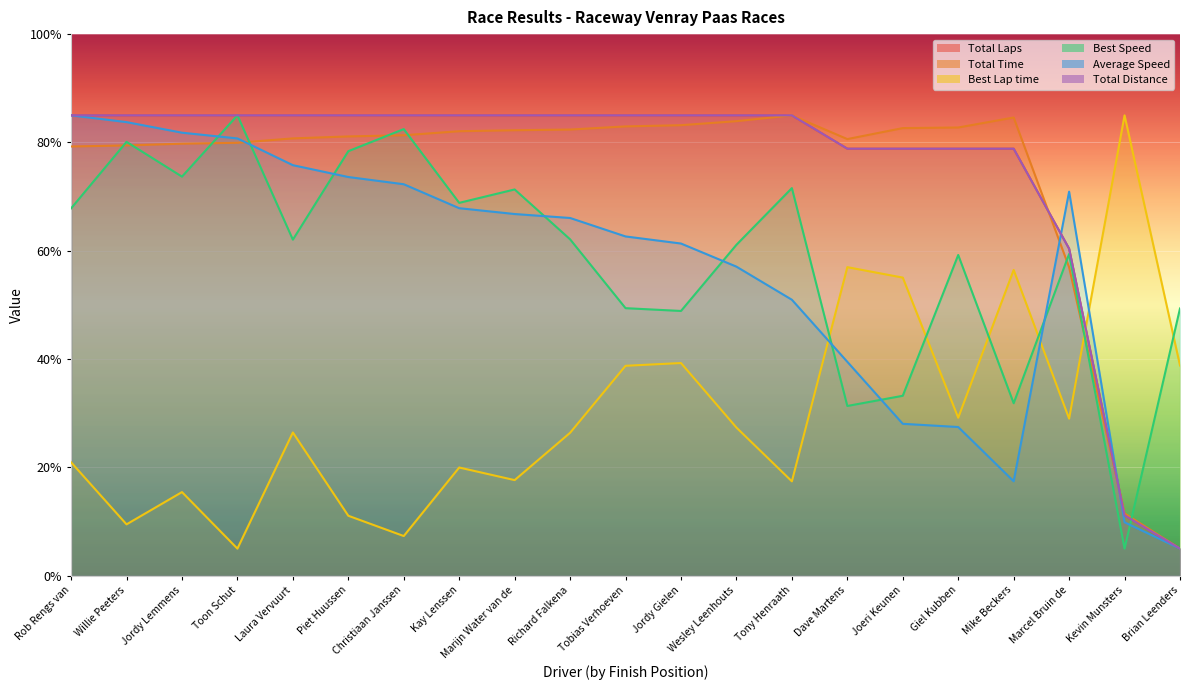

How many times do Best Lap time and Total Distance cross each other?

1